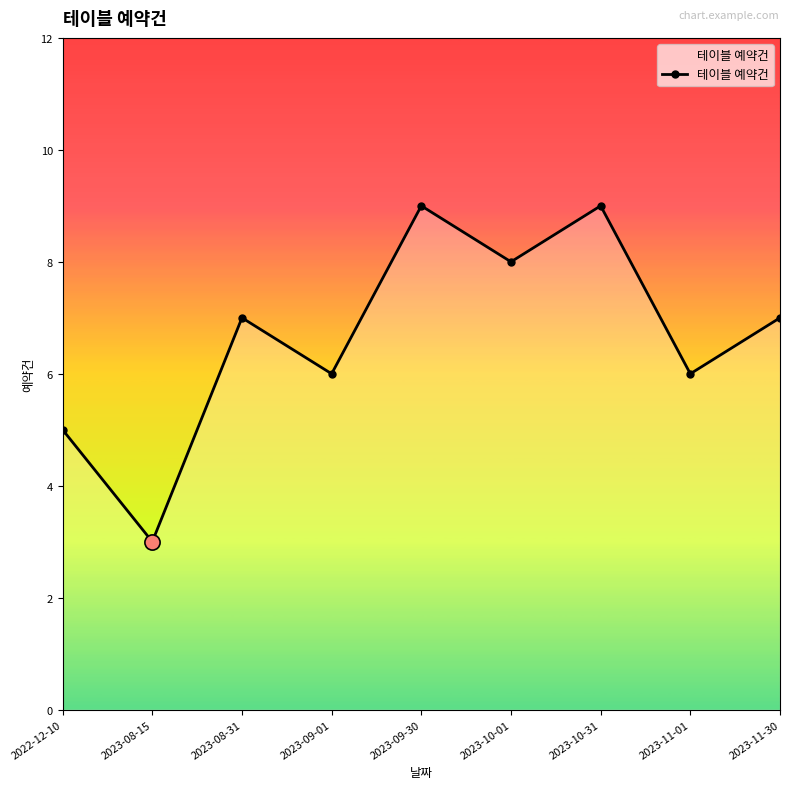

Approximately how many times larger is the value at 2023-10-01 compared to 2023-11-30?

1.1